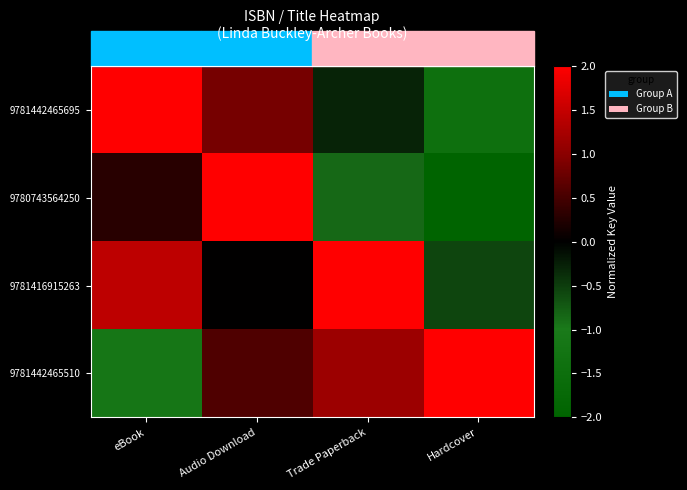

Which category has the highest value across all series?

eBook